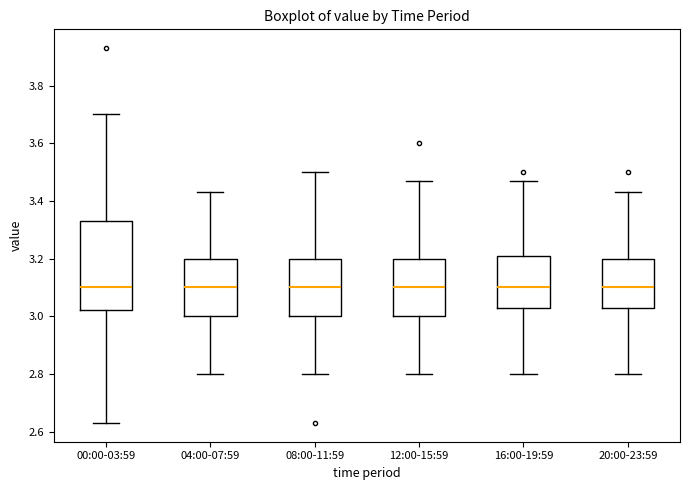

Comparing the boxes themselves (not the whiskers), which one is the tallest?

00:00-03:59